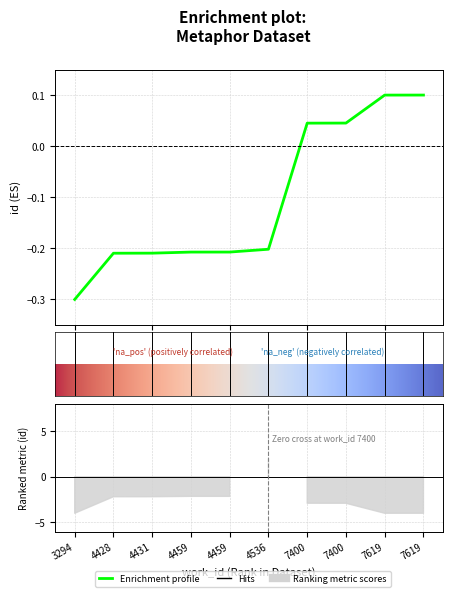

Rank the categories by value from lowest to highest.

3294, 4428, 4431, 4459, 4459, 4536, 7400, 7400, 7619, 7619